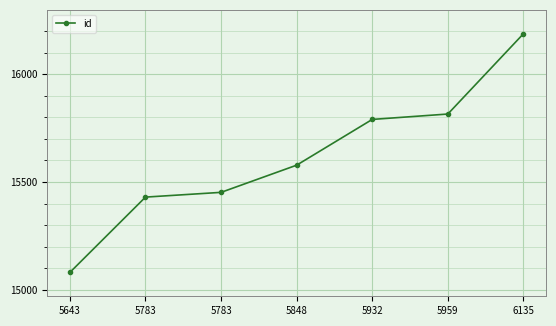

At which label does the data first exceed 15578?

5932